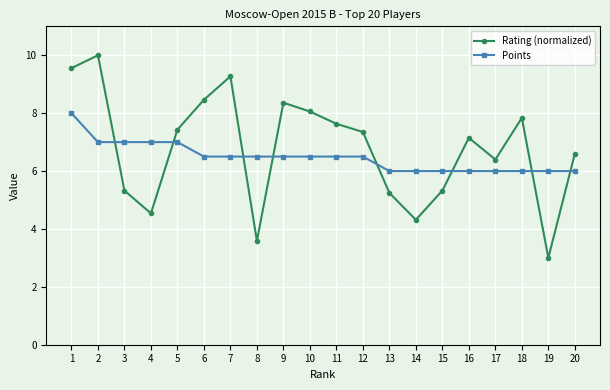

Which series has the largest total across all categories?

Rating (normalized)